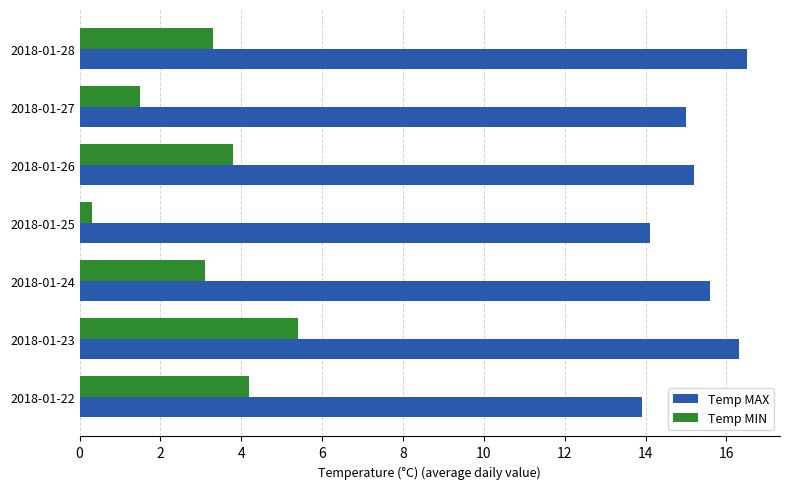

The value of Temp MIN at 2018-01-26 is 3.8. True or false?

True